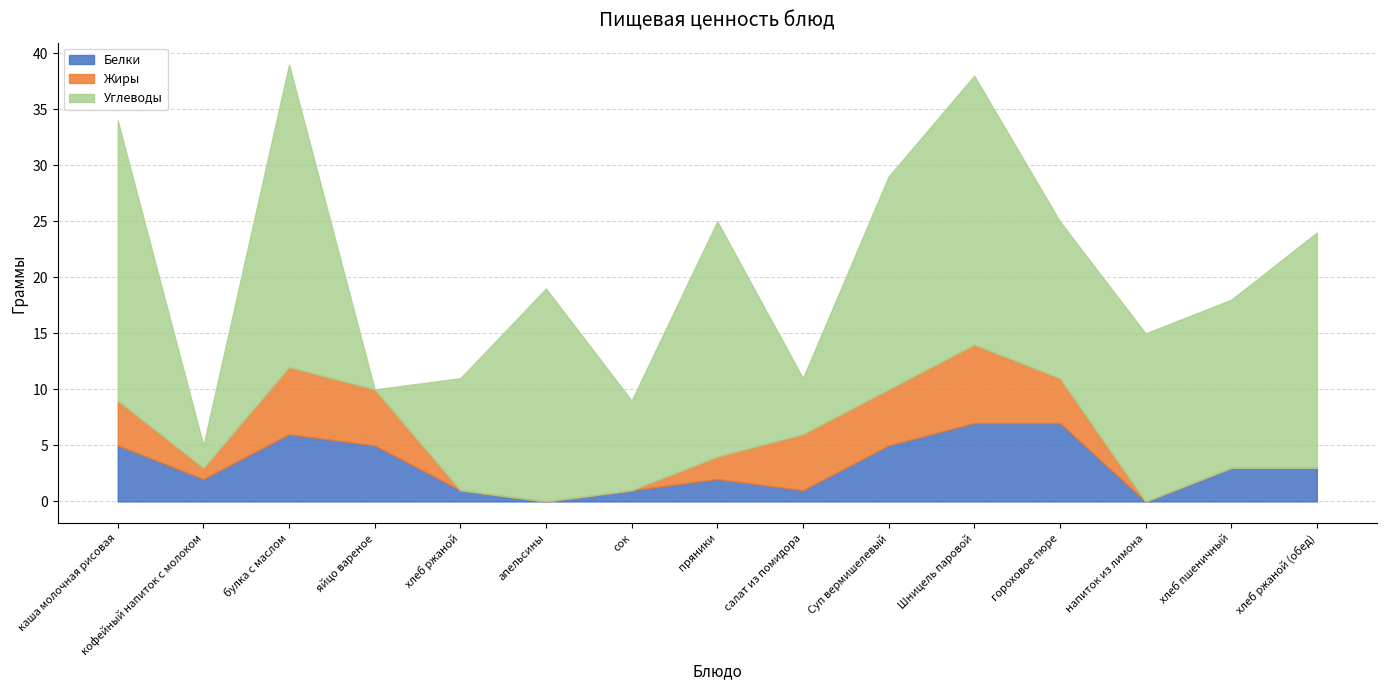

Between пряники and гороховое пюре, which series saw the biggest shift?

Углеводы